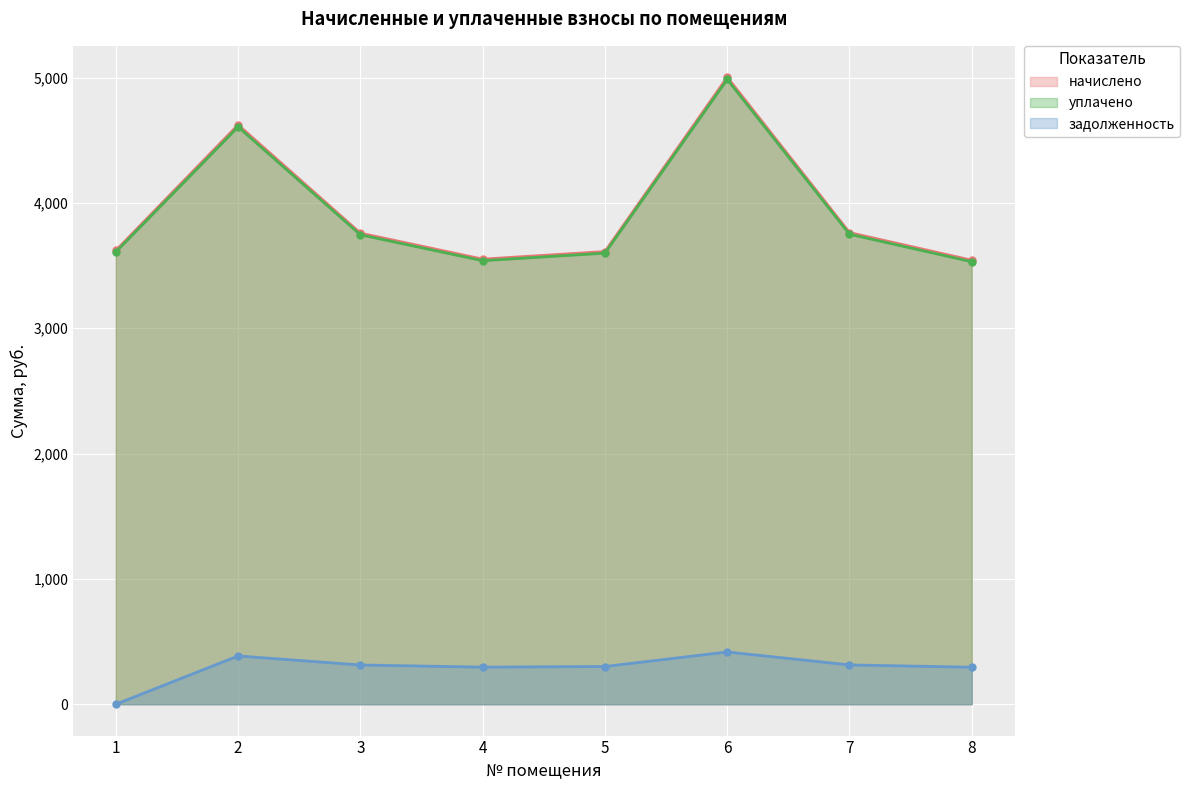

How many series are shown in this chart?

3